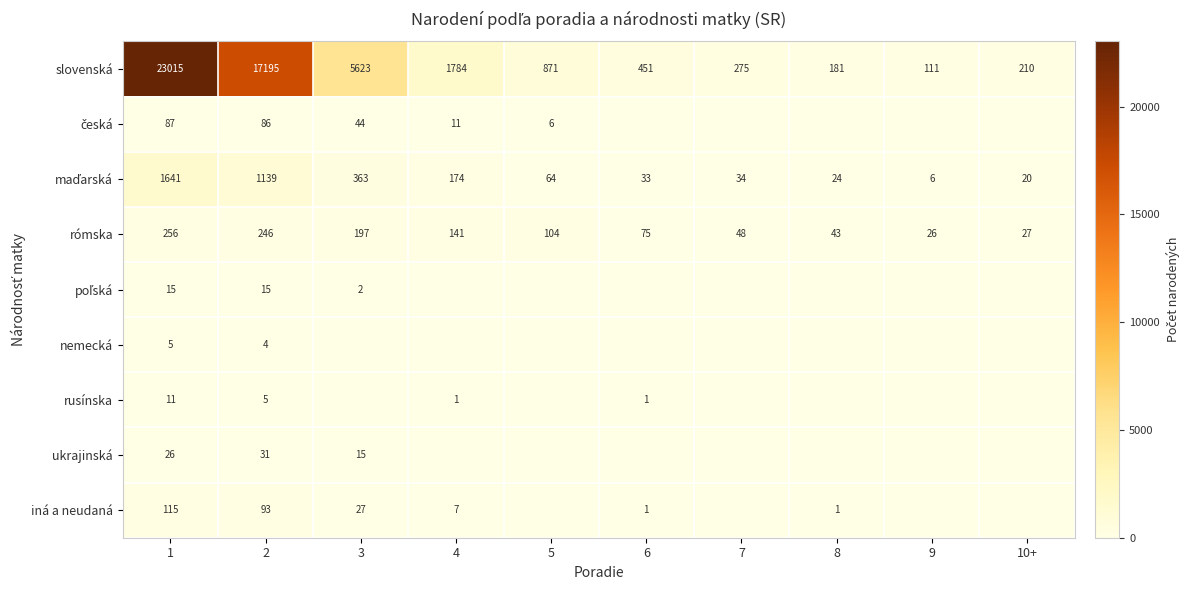

True or false: iná a neudaná has a value of 27 at 3.

True